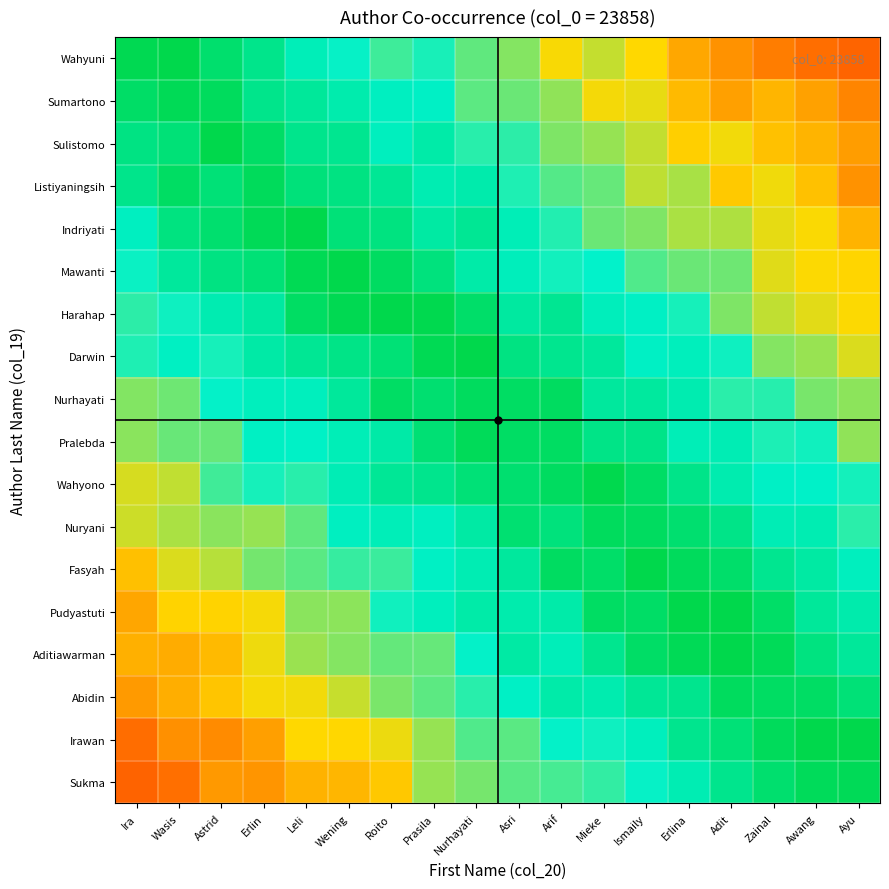

How many series are shown in this chart?

18